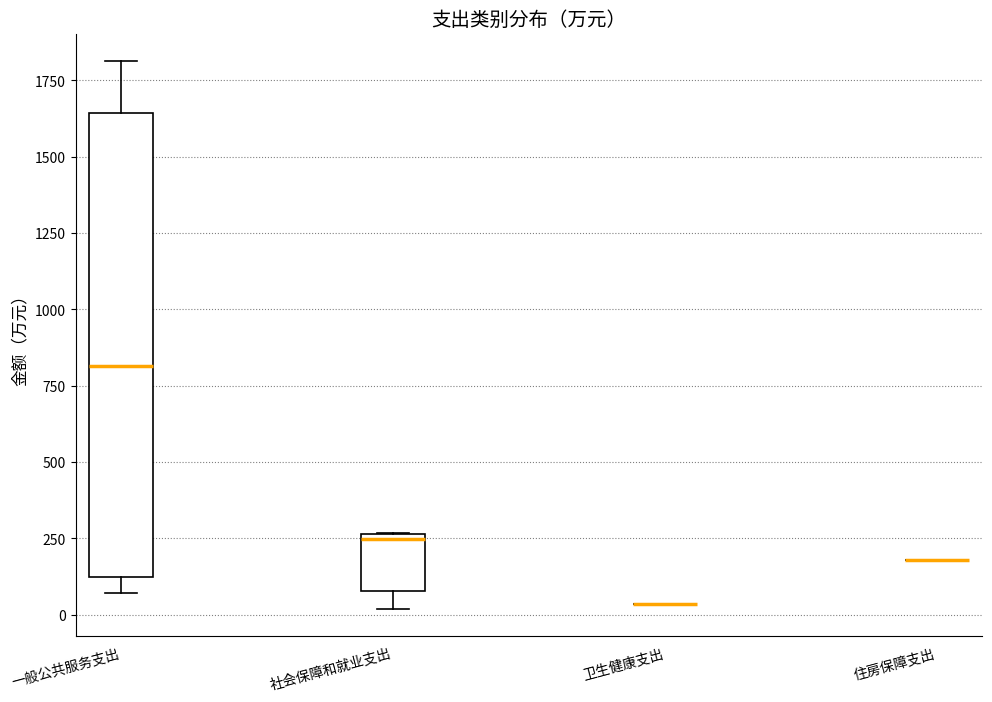

Reading left to right, read every box against the y-axis: the position of its median line, the range the box covers, and the ends of its whiskers. The values are not printed on the chart, so give them approximately, as read against the axis.

一般公共服务支出: median 800, box 100 to 1650, whiskers 50 to 1800
社会保障和就业支出: median 250, box 100 to 250, whiskers 0 to 250
卫生健康支出: box collapsed to a line at 50, whiskers 50 to 50
住房保障支出: box collapsed to a line at 200, whiskers 200 to 200